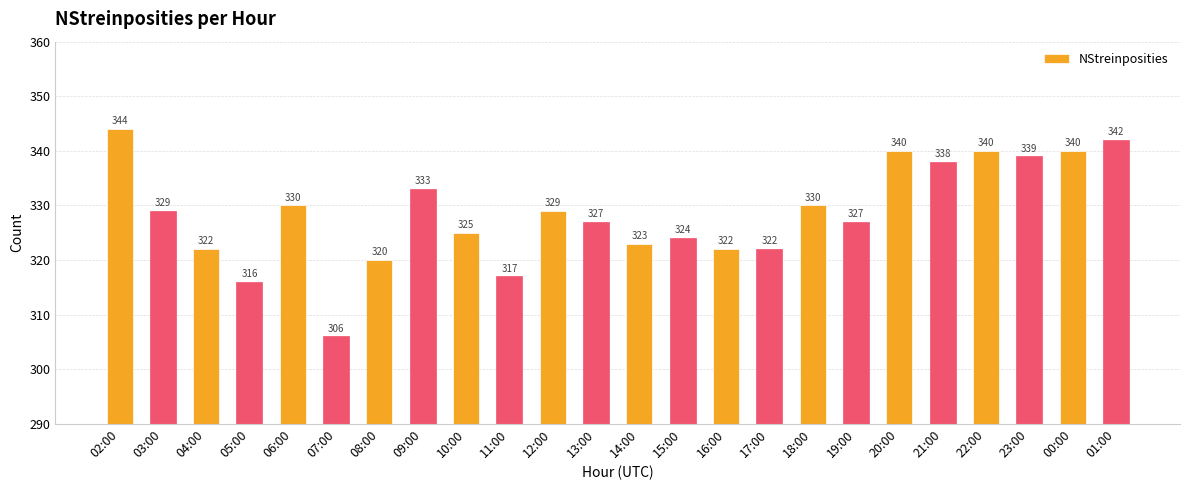

What is the difference between the maximum and minimum values?

38